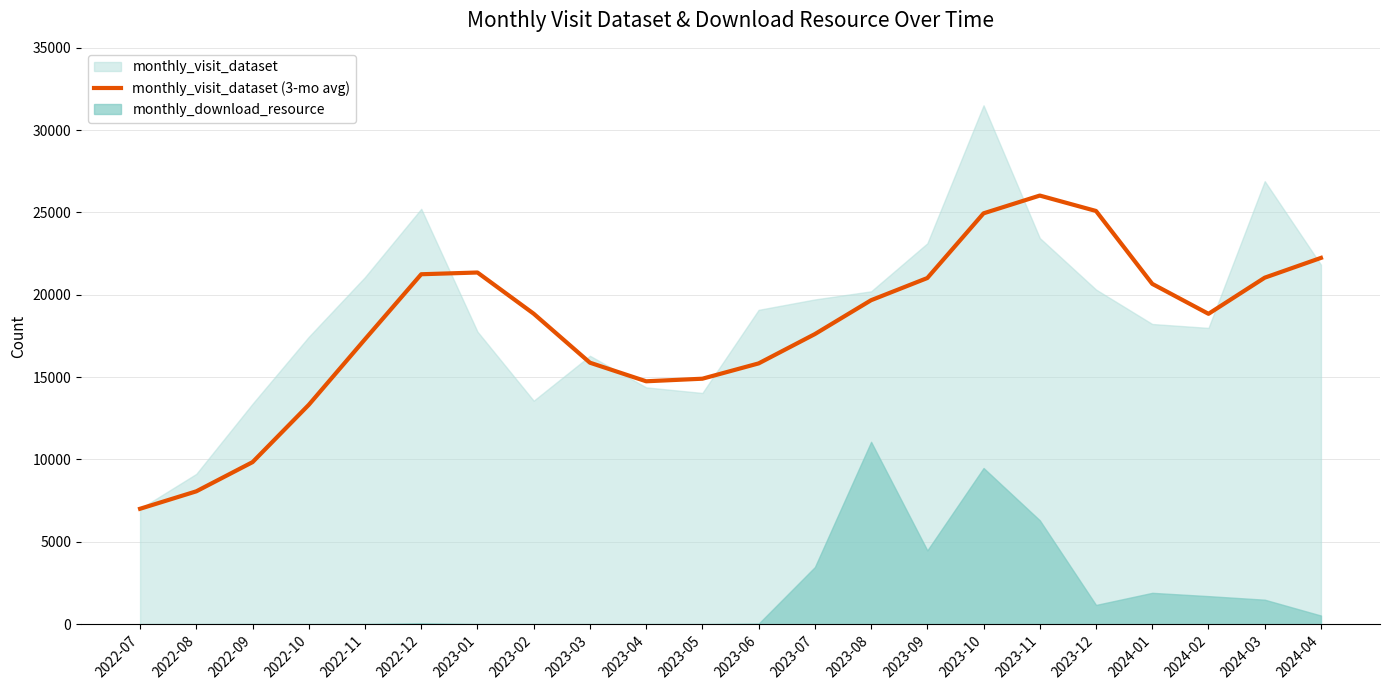

What is the lowest value of the monthly_visit_dataset (3-mo avg) series?

7007.0